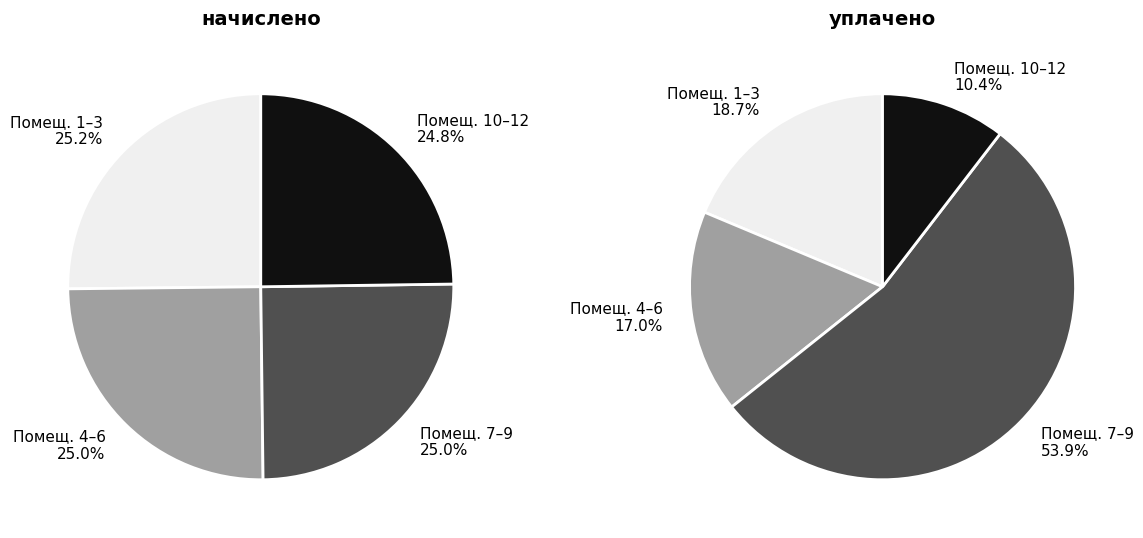

Is it true that 8 is 7% of the pie?

True